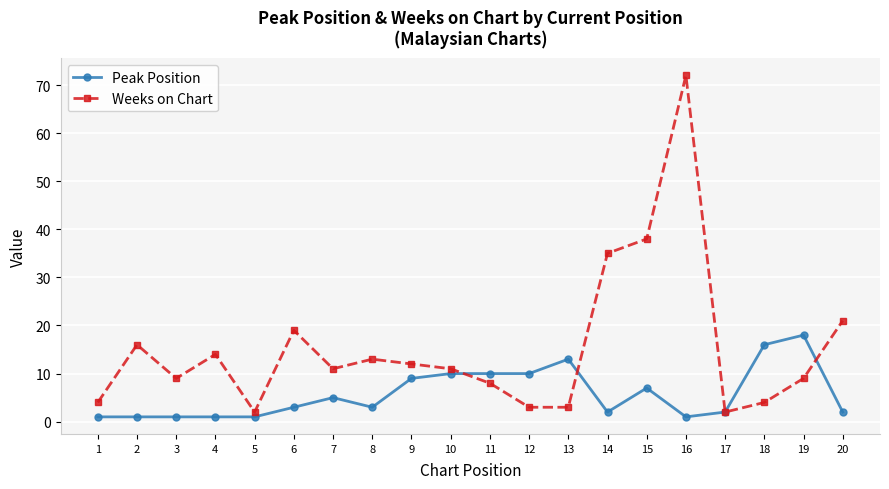

Where do Peak Position and Weeks on Chart first cross each other?

10 and 11